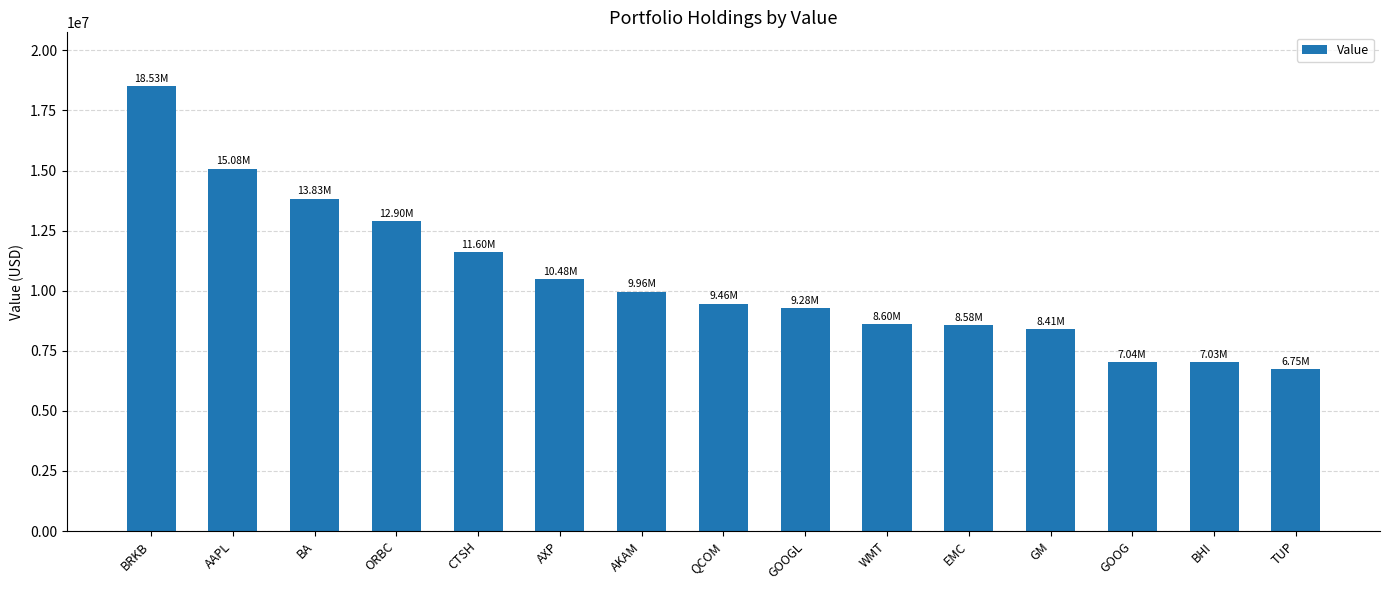

The chart shows a value of 13019508 at AKAM. True or false?

False